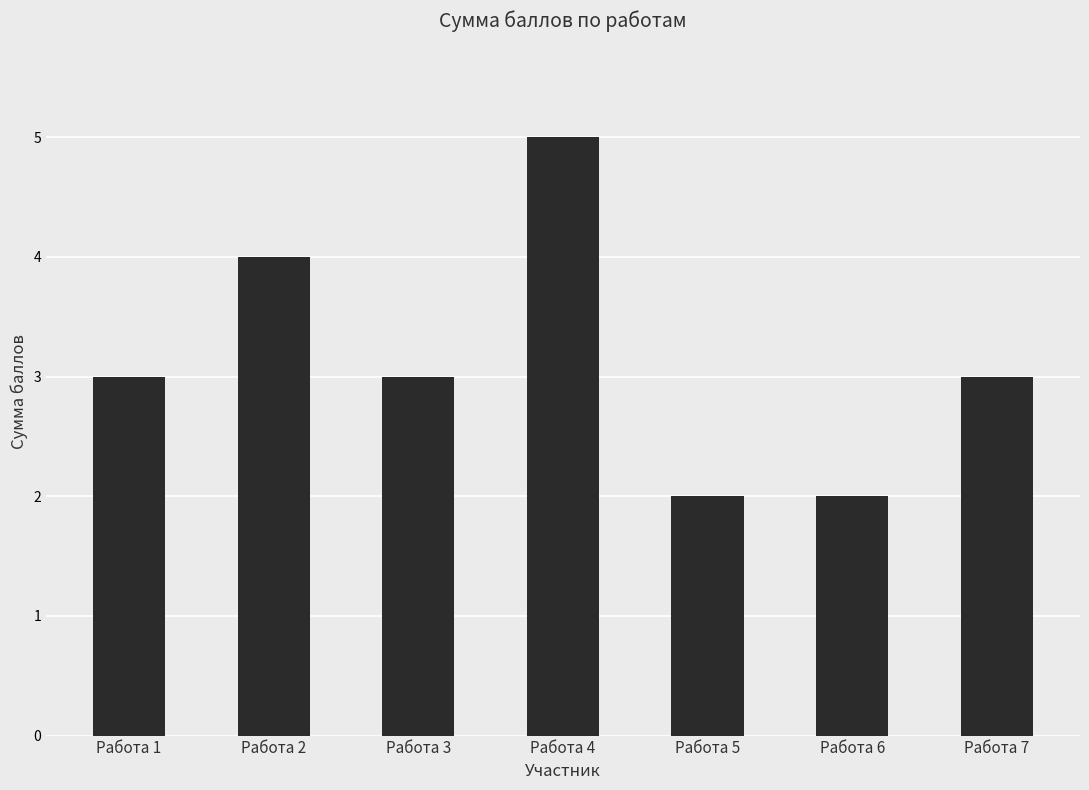

Is it true that the value at Работа 6 is 3?

False